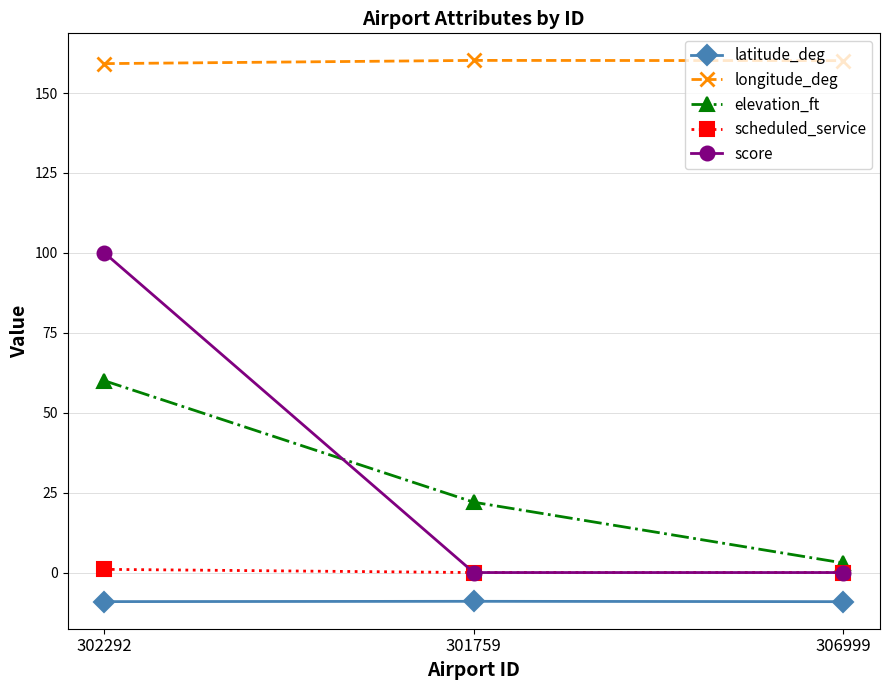

What is the total value across all series at 306999?

154.0